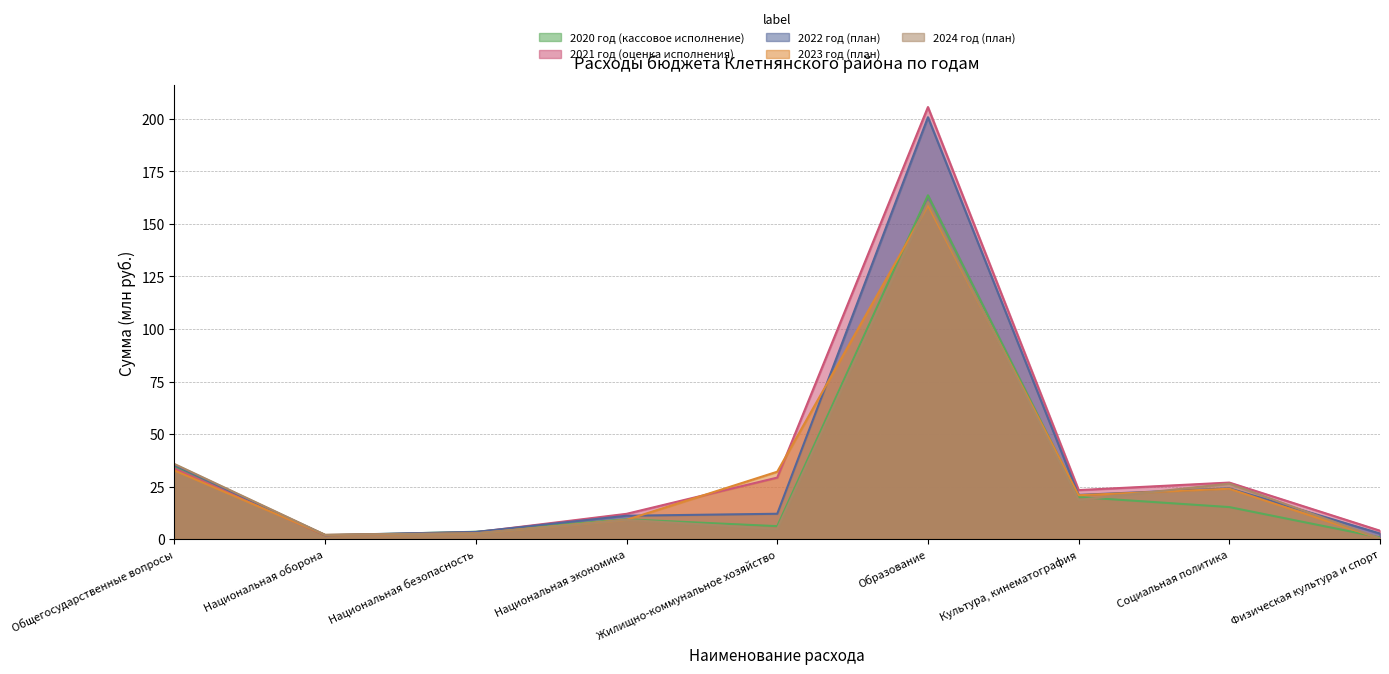

How many data points in 2022 год (план) are less than 12?

4